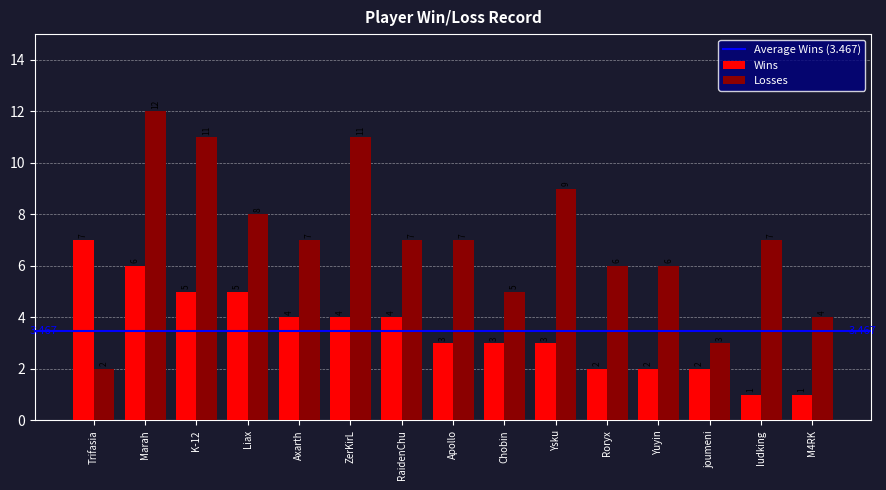

At which category is the sum across all series the highest?

Marah